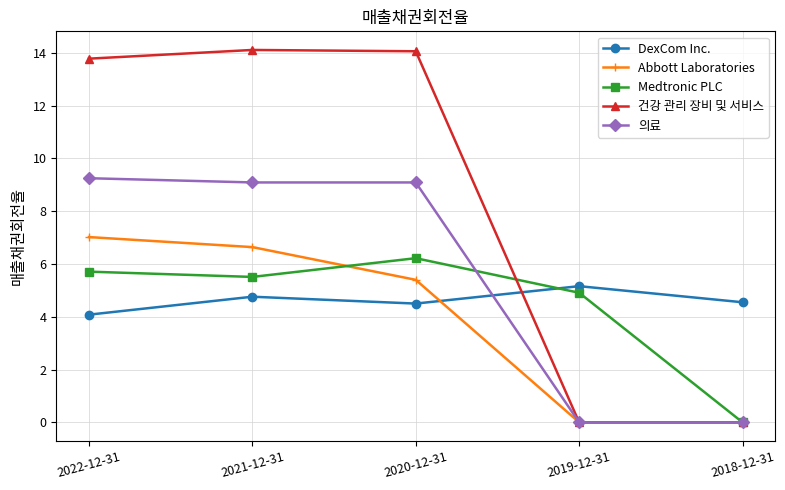

At which label does Medtronic PLC reach its minimum?

2018-12-31